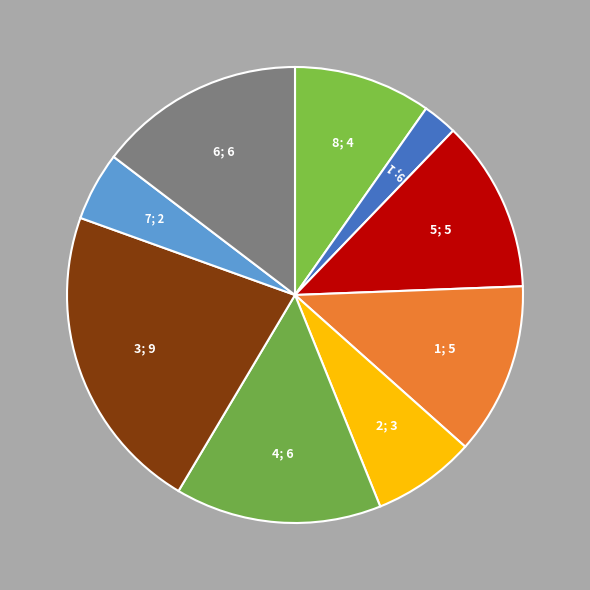

Approximately how many times larger is the value at 7 compared to 4?

0.3